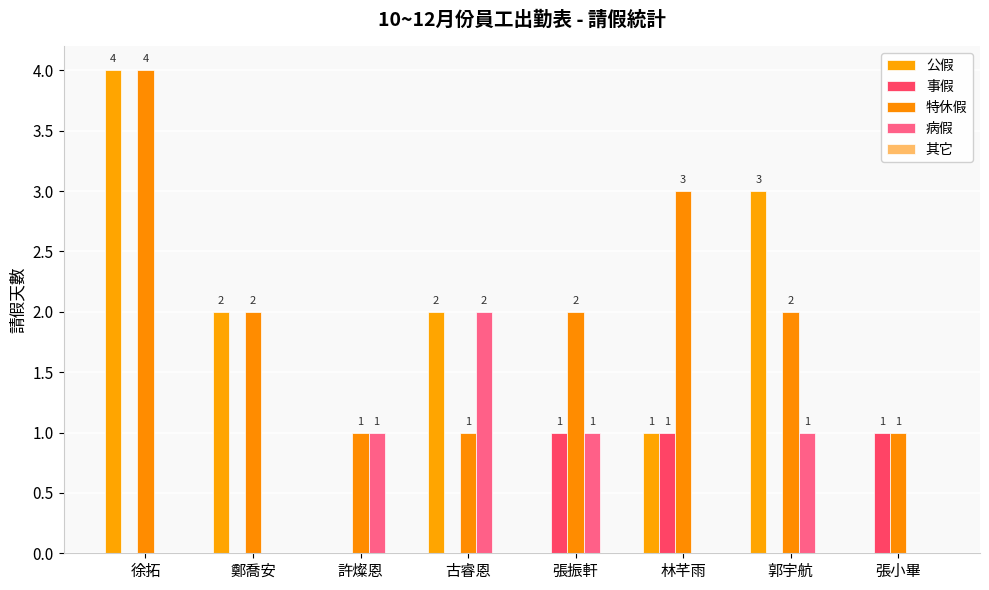

Are the bars grouped side by side (vs. stacked)?

Yes